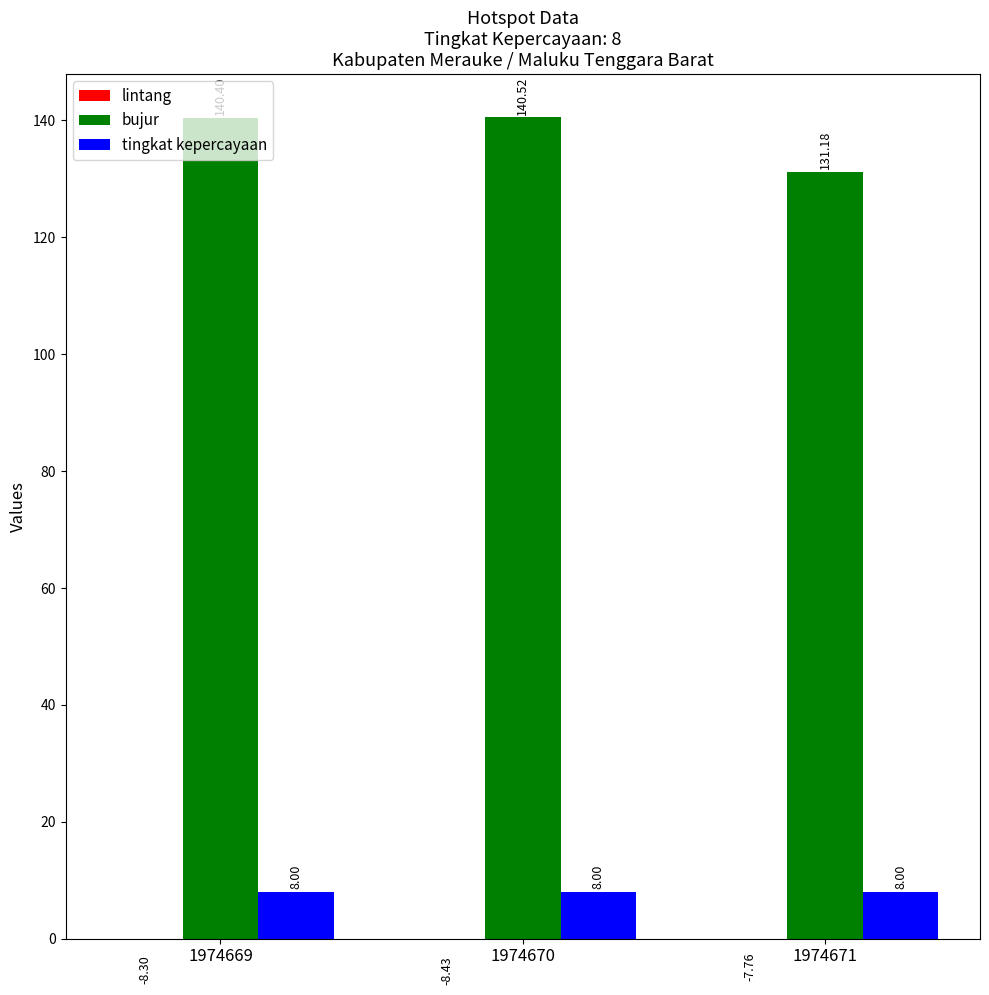

What is the average value of the bujur series?

137.4